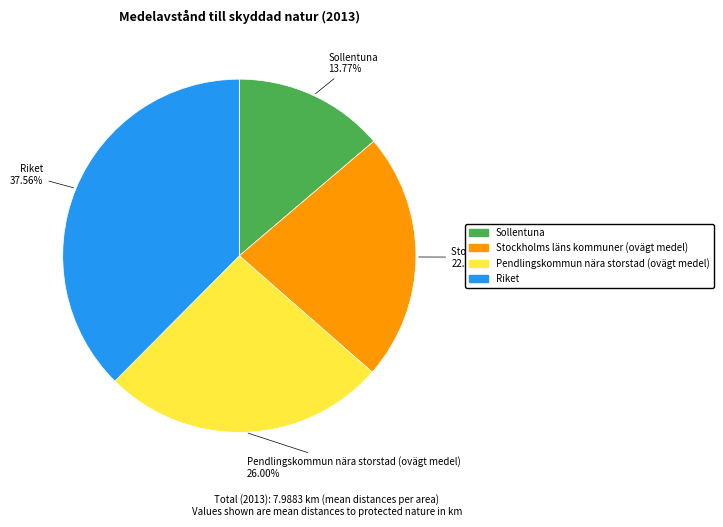

To the nearest percent, what percentage of the pie is Sollentuna?

14%